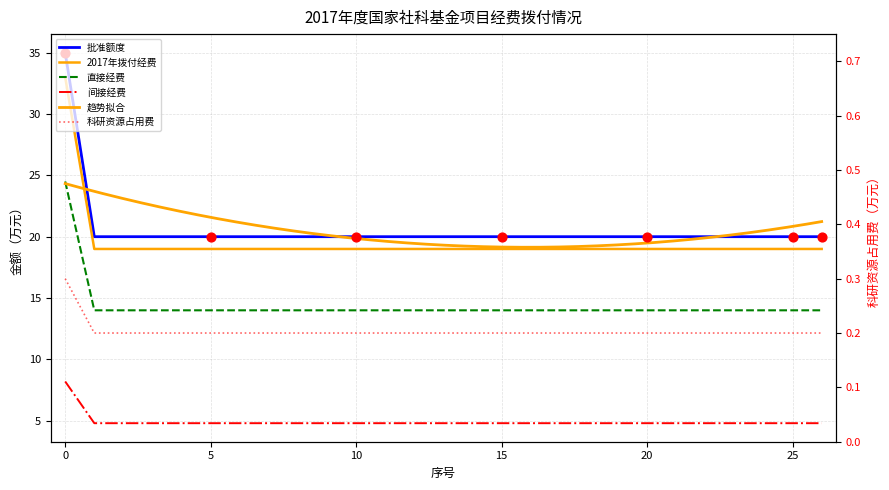

Which series has the widest spread of Y values?

批准额度